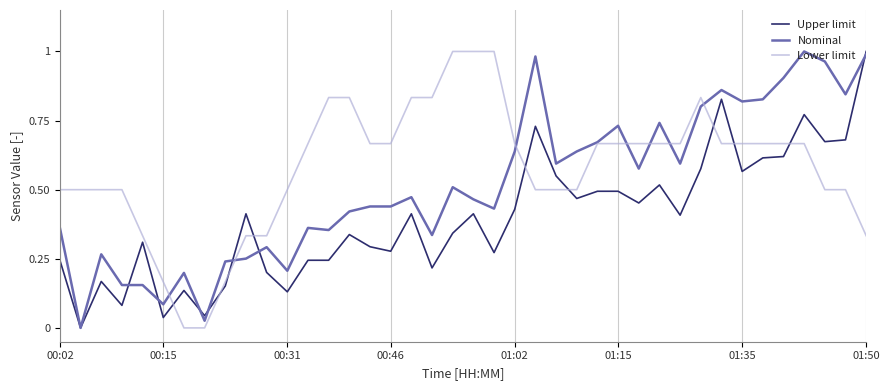

List the series in order of their overall mean, highest first.

Lower limit, Nominal, Upper limit